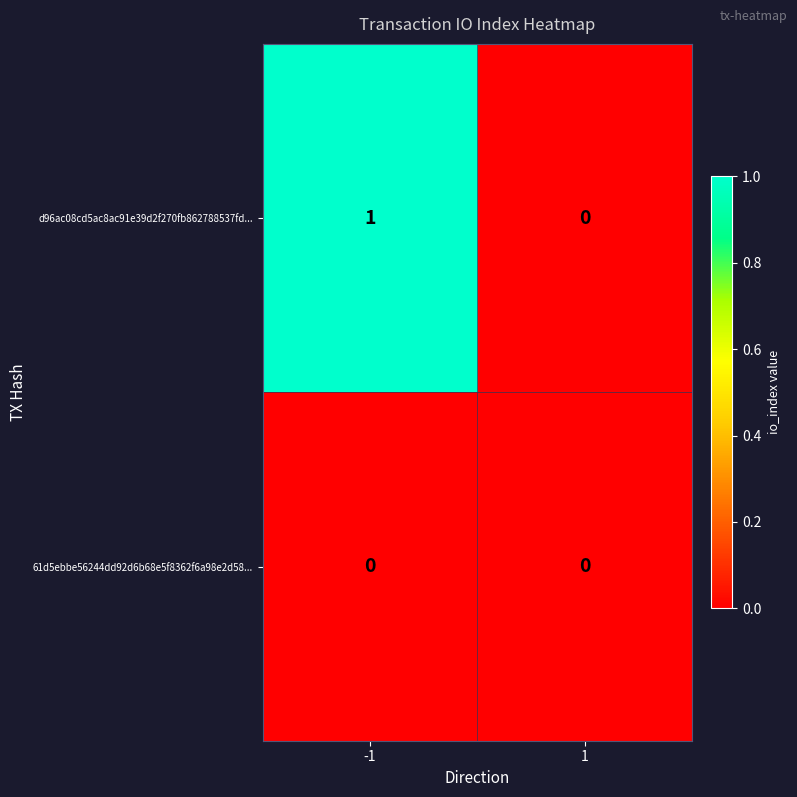

Is it true that 61d5ebbe56244dd92d6b68e5f8362f6a98e2d58... equals 0 at -1?

True